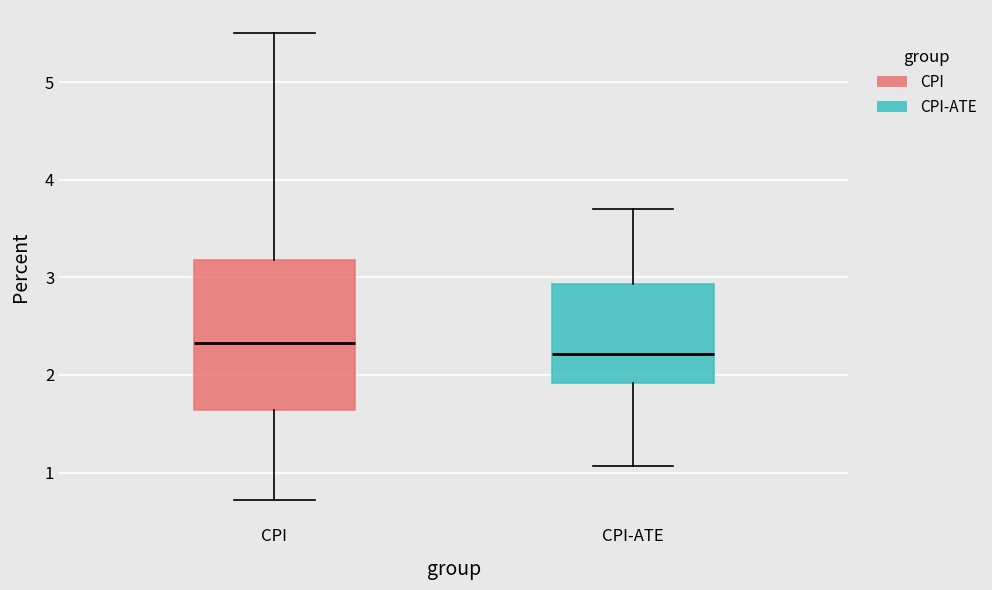

Which box is the tallest, from its lower edge to its upper edge?

CPI